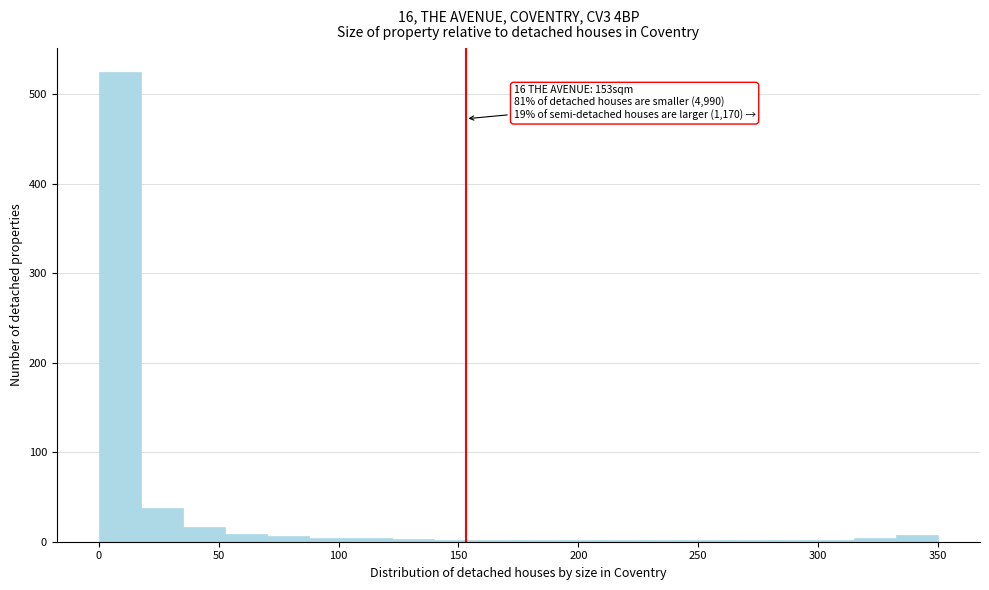

Around what value on the x-axis is the tallest bar? Give the approximate position of its centre, as read against the axis.

10